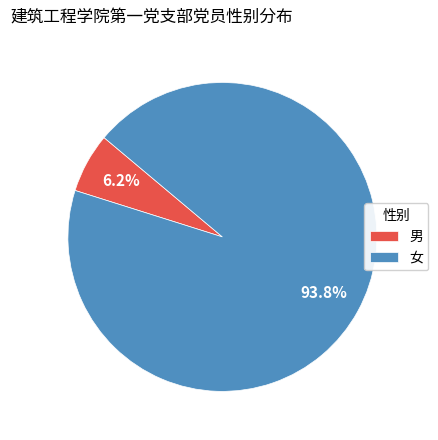

Is there any slice that represents more than half of the pie?

Yes